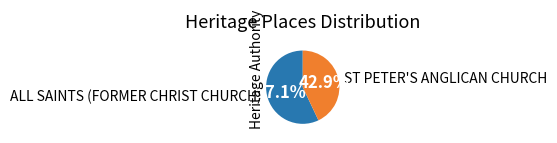

Which category has the smallest portion of the pie?

ST PETER'S ANGLICAN CHURCH